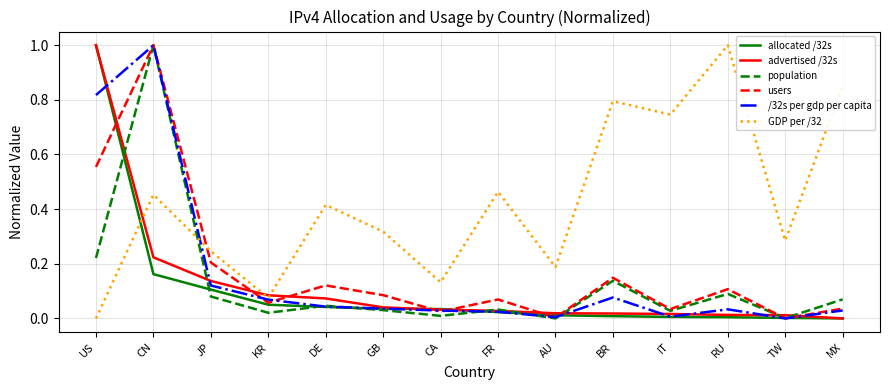

Is this an area chart (filled region under the line)?

No